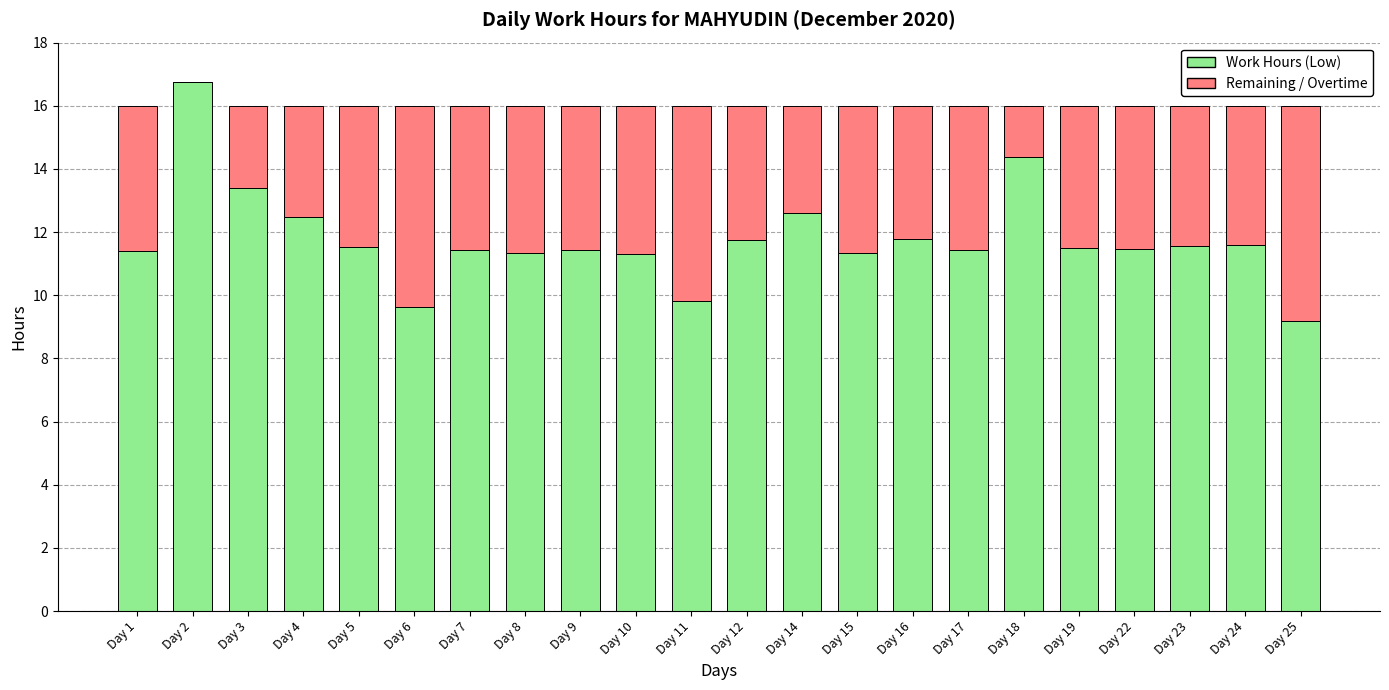

What is the total value across all series at Day 23?

16.0